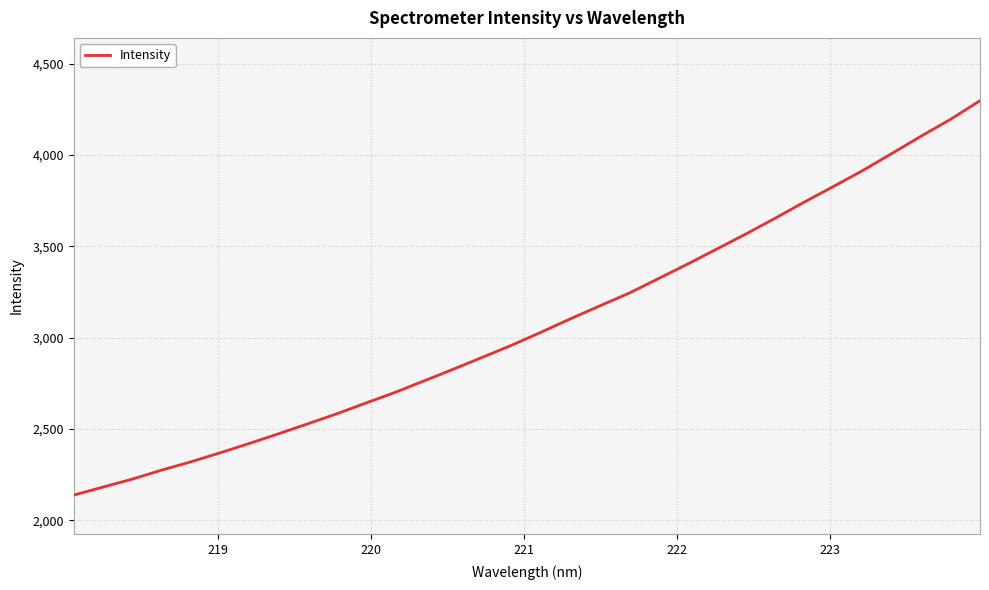

What is the maximum value shown in the chart?

4297.5